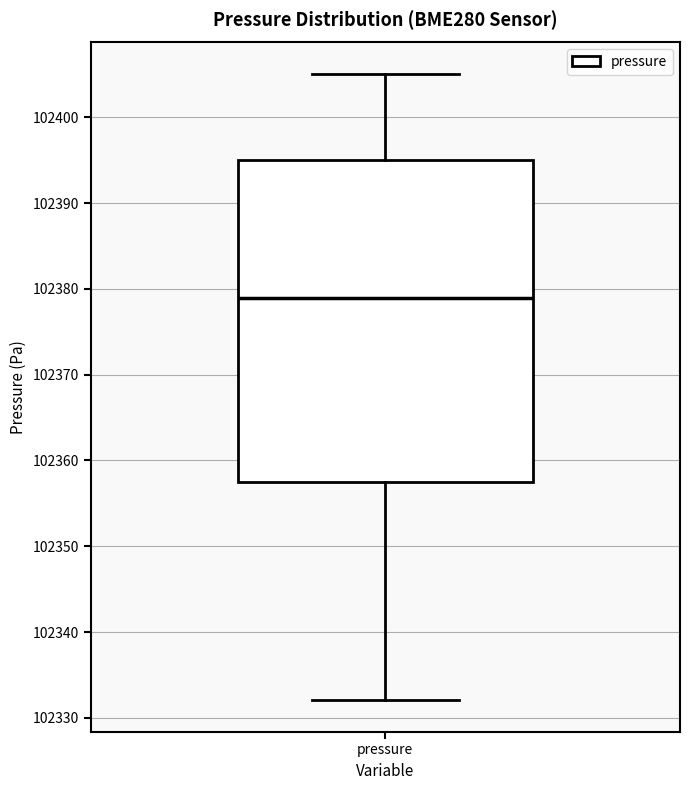

Where does the upper whisker of the box for pressure end on the y-axis? The values are not printed on the chart, so give them approximately, as read against the axis.

102405